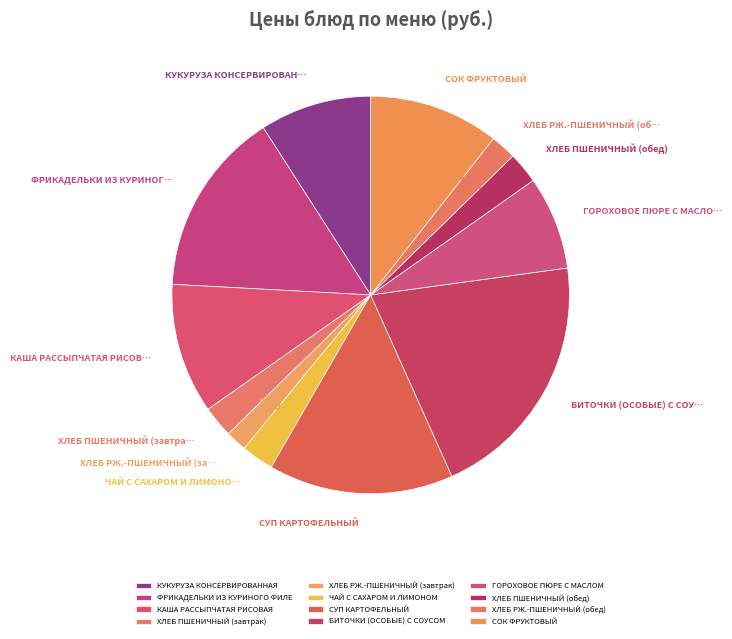

Does ГОРОХОВОЕ ПЮРЕ С МАСЛОМ account for over 50% of the chart?

No